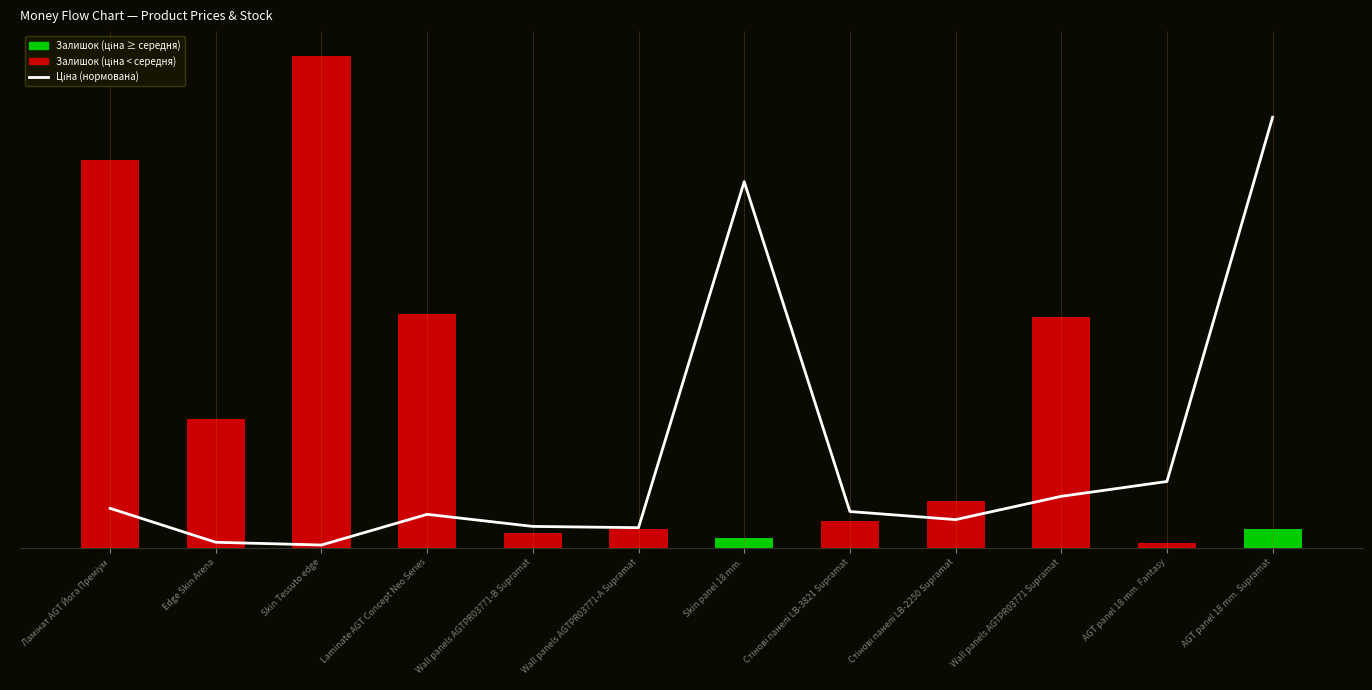

Approximately how many times larger is the value at AGT panel 18 mm. Fantasy compared to Laminate AGT Concept Neo Series?

2.0